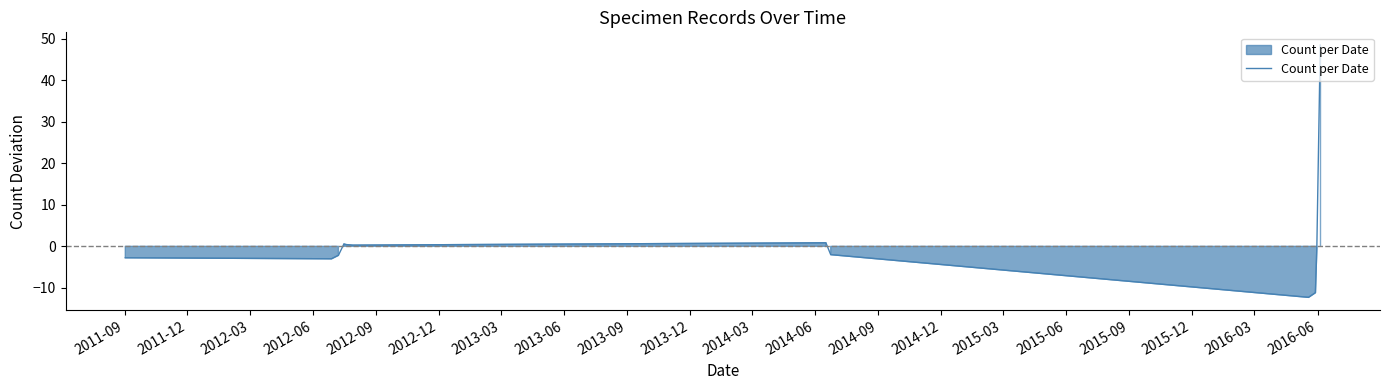

What is the minimum value shown in the chart?

-12.3